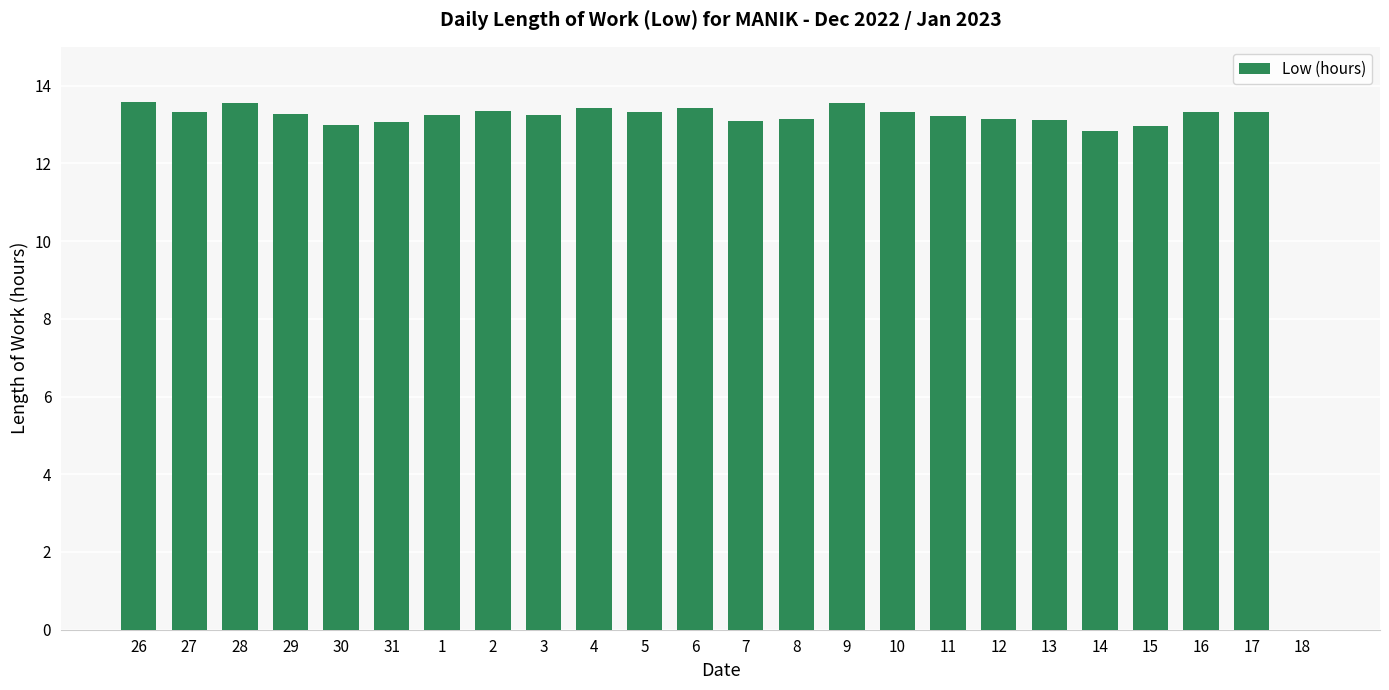

What is the sum of the values at 17 and 28?

26.9